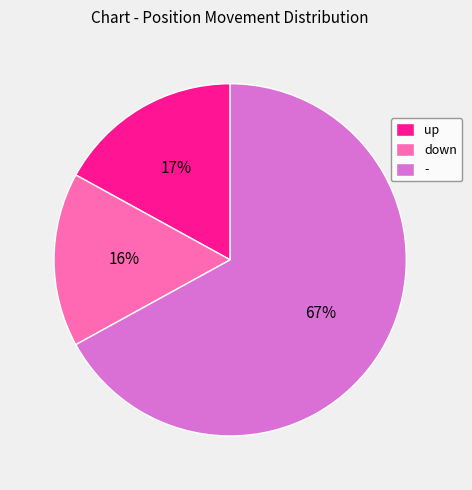

Do up and - together represent more than half of the pie?

Yes